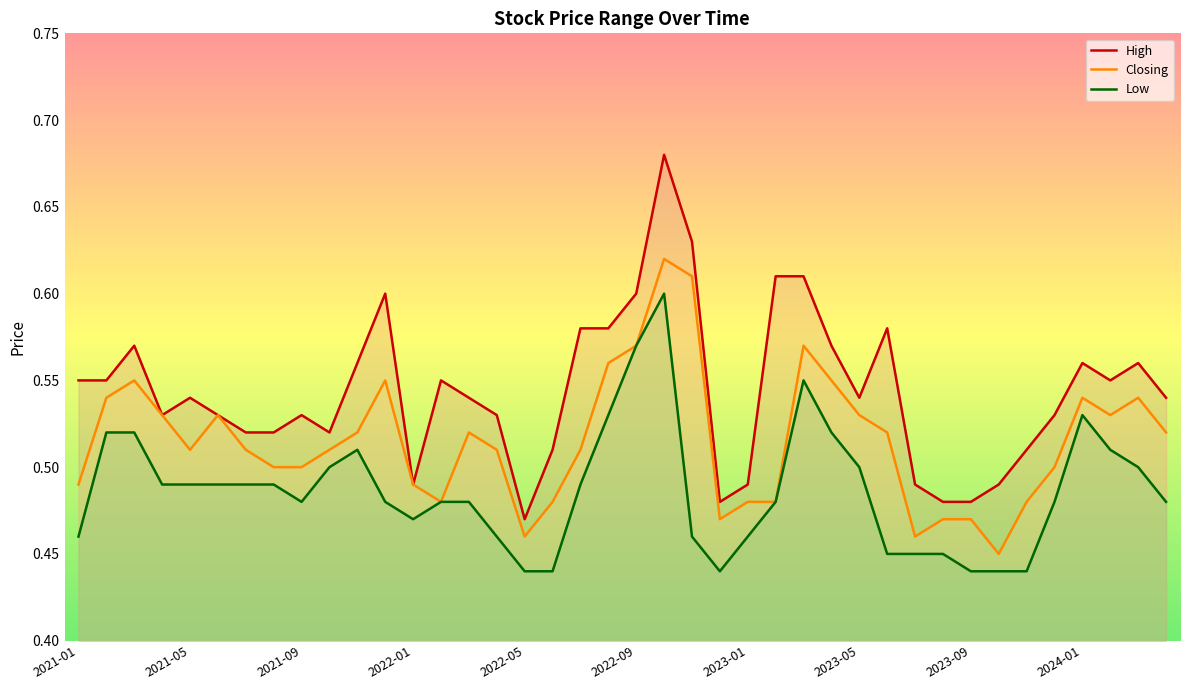

Which series has the largest range (max minus min)?

High